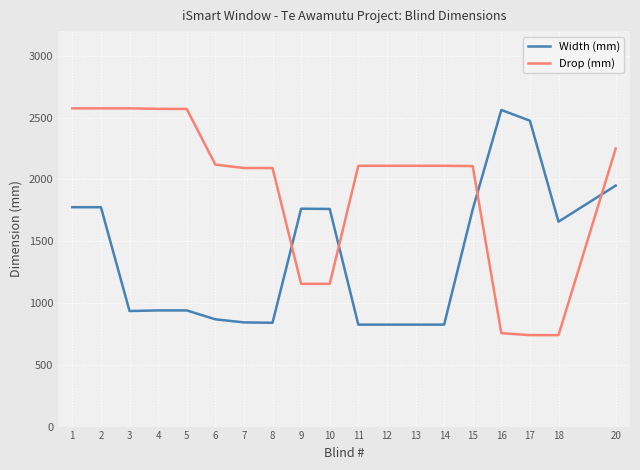

At 15, list the series in order from smallest to largest.

Width (mm), Drop (mm)